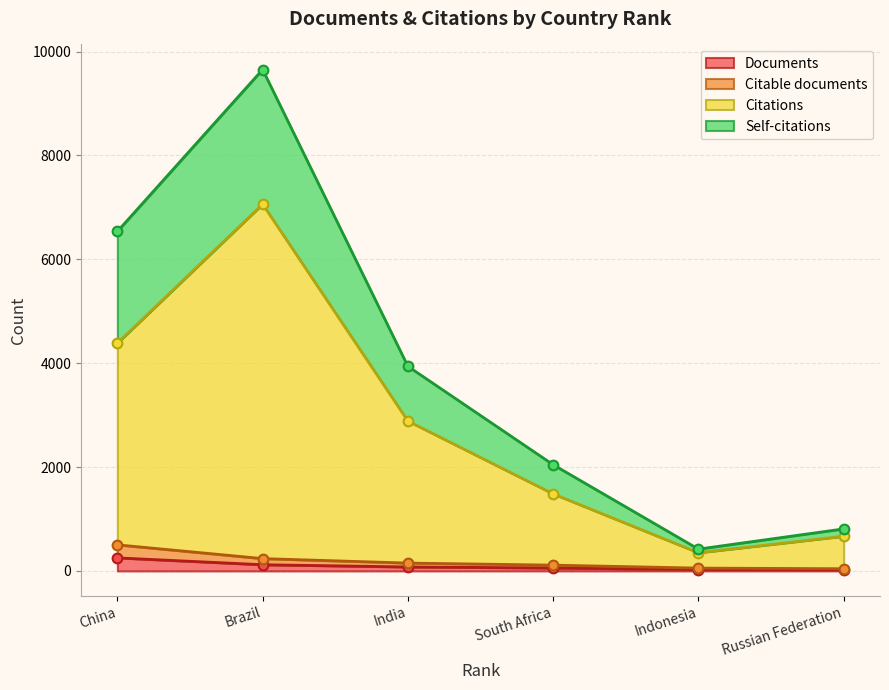

True or false: Citable documents and Documents cross at least once.

False